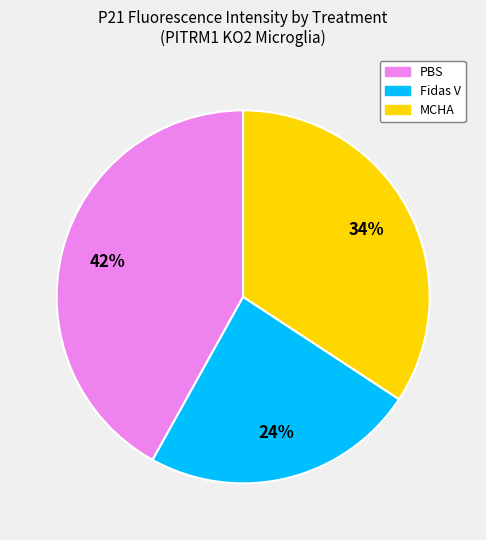

To the nearest percent, what is the average slice percentage?

33%